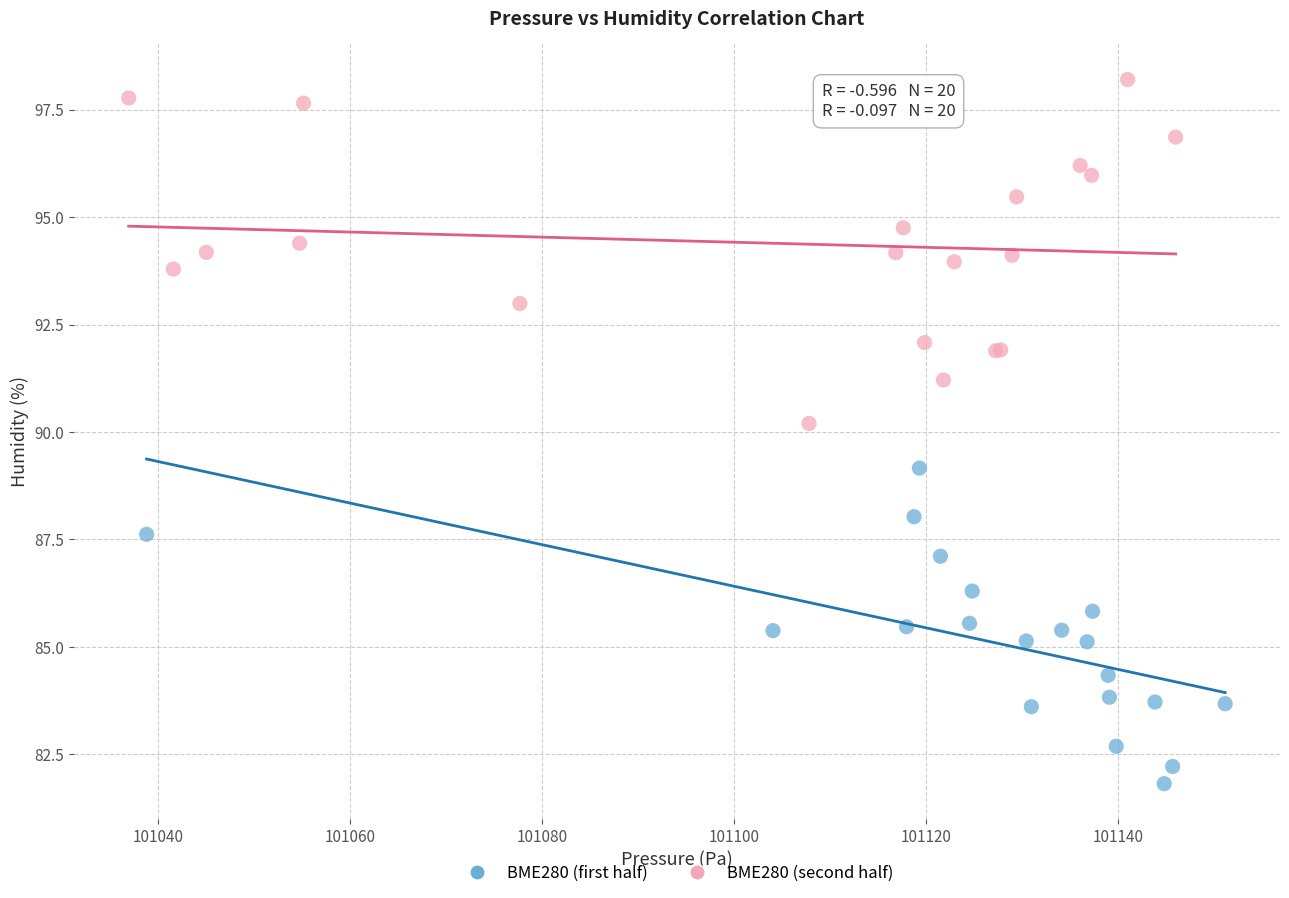

Which series has the largest Y range (max minus min)?

BME280 (second half)